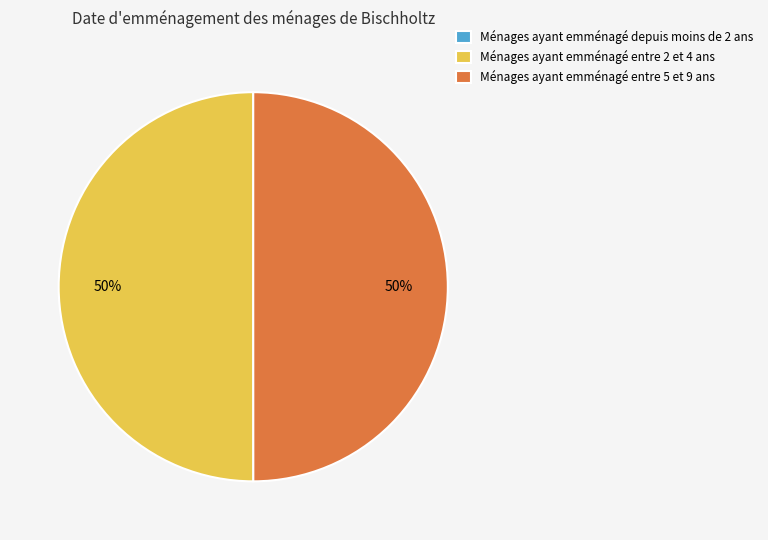

Combined, do Ménages ayant emménagé entre 5 et 9 ans and Ménages ayant emménagé entre 2 et 4 ans account for over 50%?

Yes